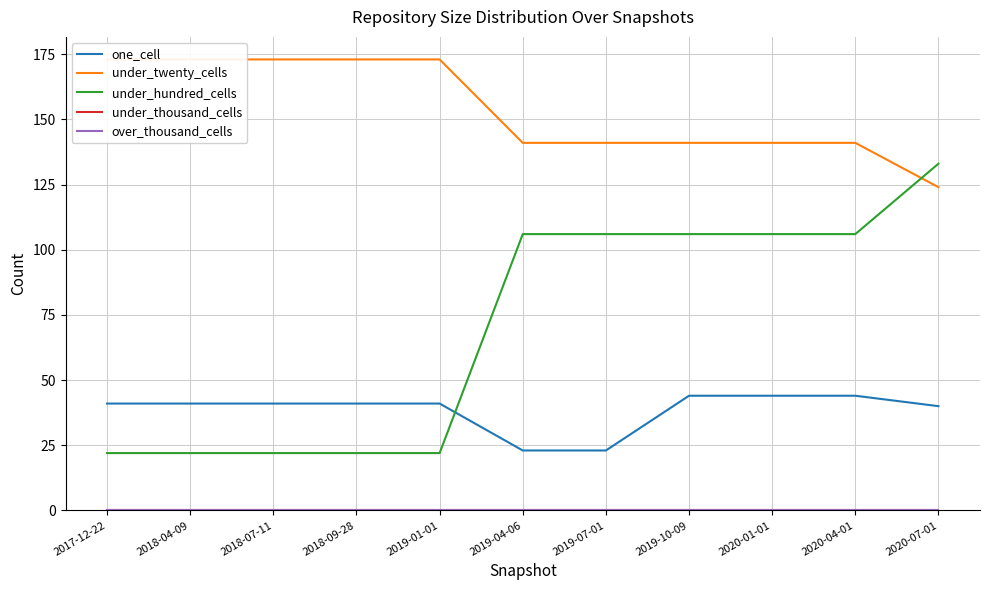

Reading left to right, extract all data points from this chart.

one_cell: 2017-12-22=41	2018-04-09=41	2018-07-11=41	2018-09-28=41	2019-01-01=41	2019-04-06=23	2019-07-01=23	2019-10-09=44	2020-01-01=44	2020-04-01=44	2020-07-01=40
under_twenty_cells: 2017-12-22=173	2018-04-09=173	2018-07-11=173	2018-09-28=173	2019-01-01=173	2019-04-06=141	2019-07-01=141	2019-10-09=141	2020-01-01=141	2020-04-01=141	2020-07-01=124
under_hundred_cells: 2017-12-22=22	2018-04-09=22	2018-07-11=22	2018-09-28=22	2019-01-01=22	2019-04-06=106	2019-07-01=106	2019-10-09=106	2020-01-01=106	2020-04-01=106	2020-07-01=133
under_thousand_cells: 2017-12-22=0	2018-04-09=0	2018-07-11=0	2018-09-28=0	2019-01-01=0	2019-04-06=0	2019-07-01=0	2019-10-09=0	2020-01-01=0	2020-04-01=0	2020-07-01=0
over_thousand_cells: 2017-12-22=0	2018-04-09=0	2018-07-11=0	2018-09-28=0	2019-01-01=0	2019-04-06=0	2019-07-01=0	2019-10-09=0	2020-01-01=0	2020-04-01=0	2020-07-01=0